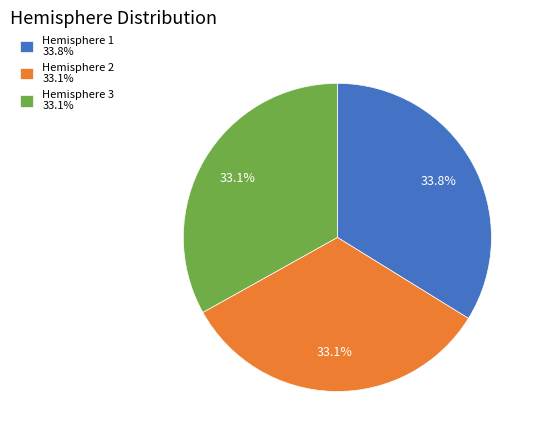

Between Hemisphere 1 33.8% and Hemisphere 3 33.1%, which is larger?

Hemisphere 1 33.8%